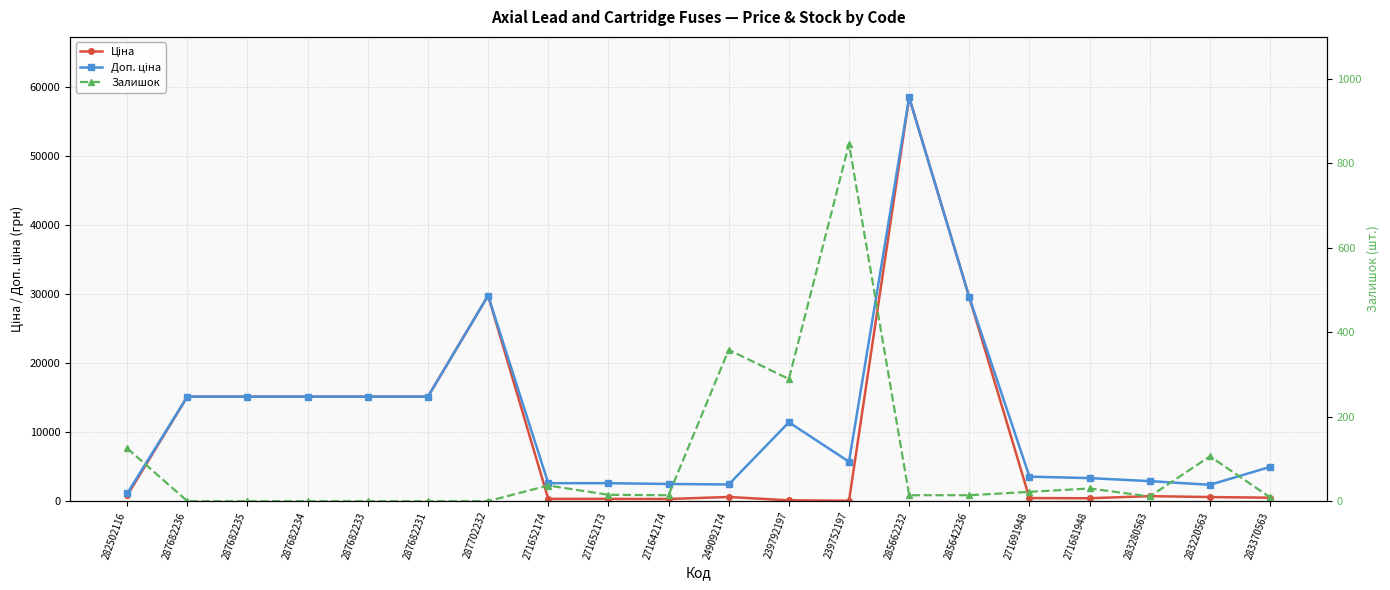

True or false: Ціна and Доп. ціна intersect in this chart.

False